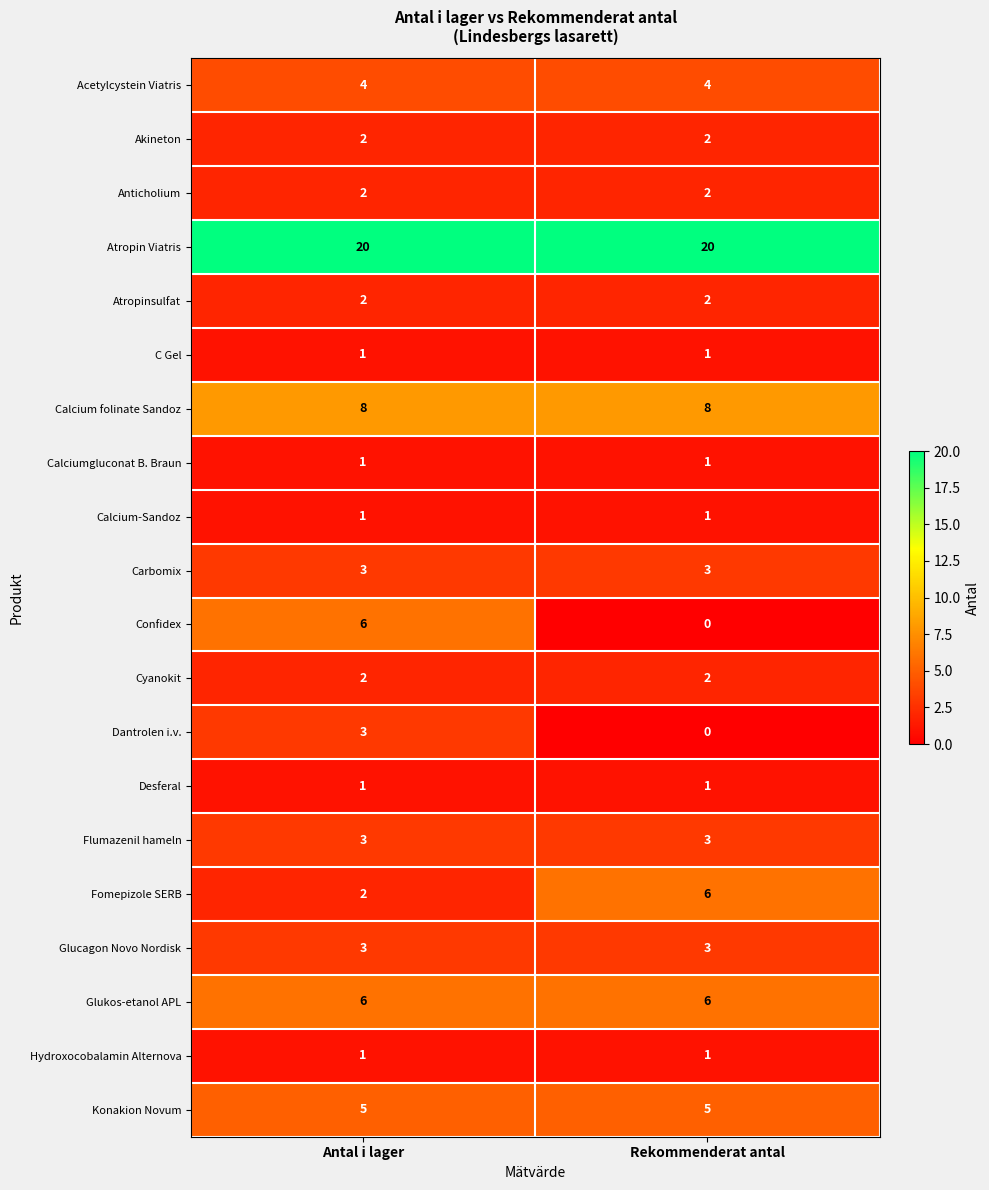

What is the sum of the Confidex values at Antal i lager and Rekommenderat antal?

6